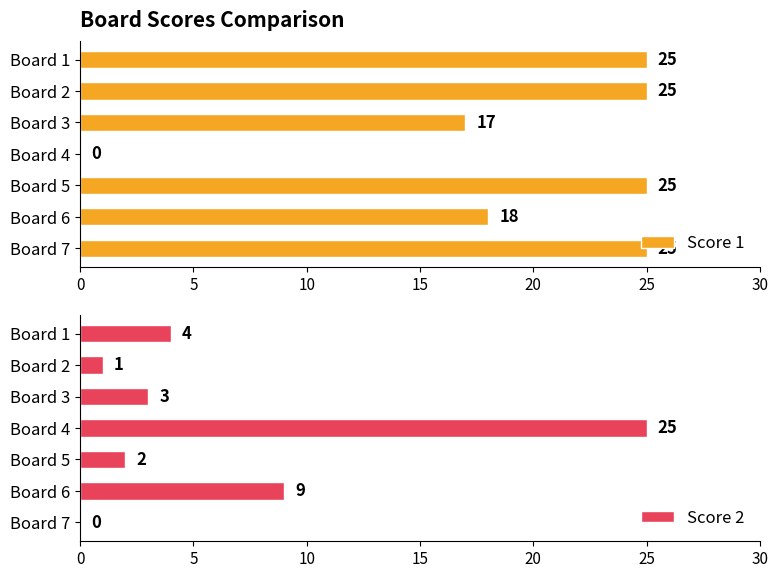

Reading left to right, transcribe all the data shown in this chart.

Score 1: 25	25	17	0	25	18	25
Score 2: 4	1	3	25	2	9	0